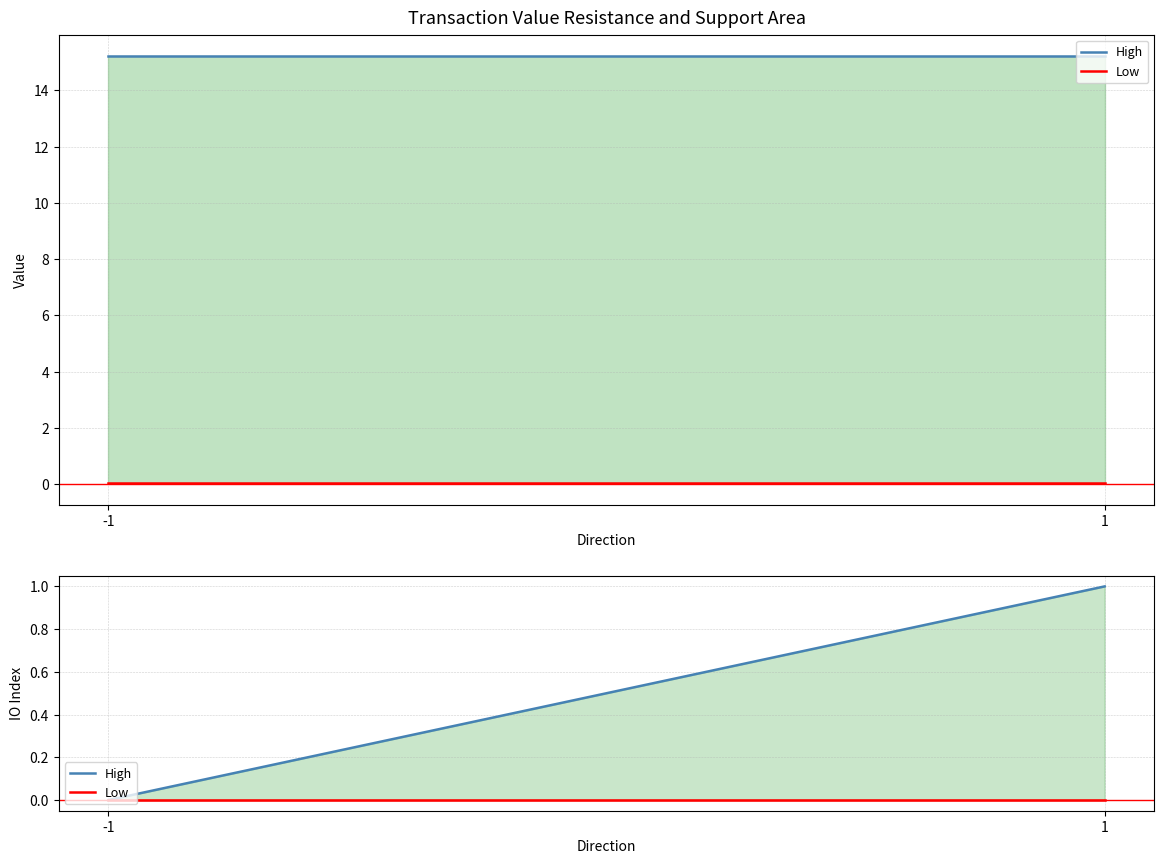

Does the chart display data point markers on the line(s)?

No